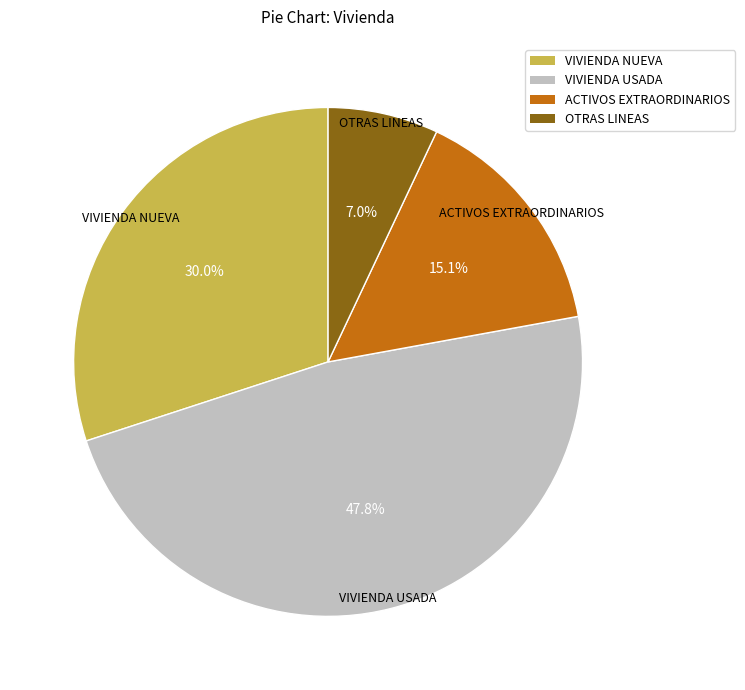

Is there any slice that represents more than half of the pie?

No